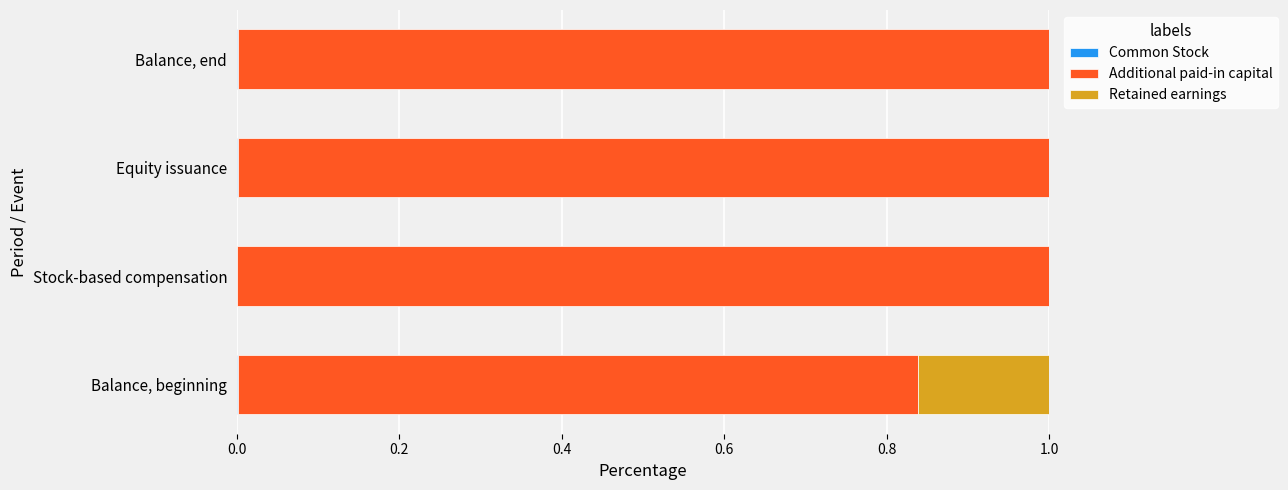

What is the total value across all series at Stock-based compensation?

1.0